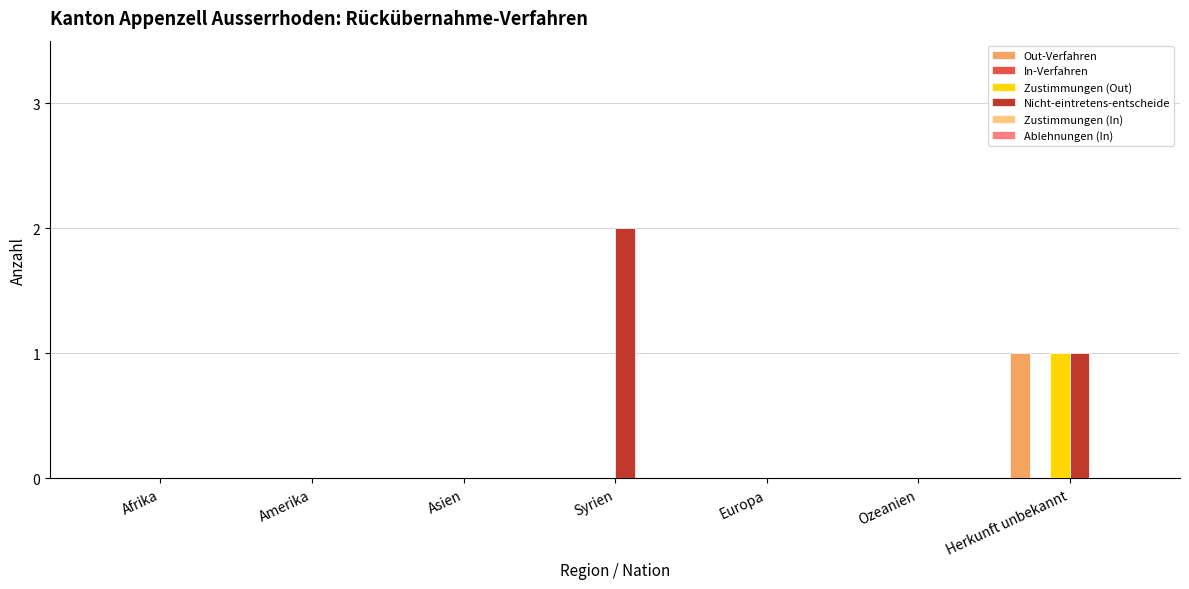

Is it true that Out-Verfahren equals 1 at Herkunft unbekannt?

True